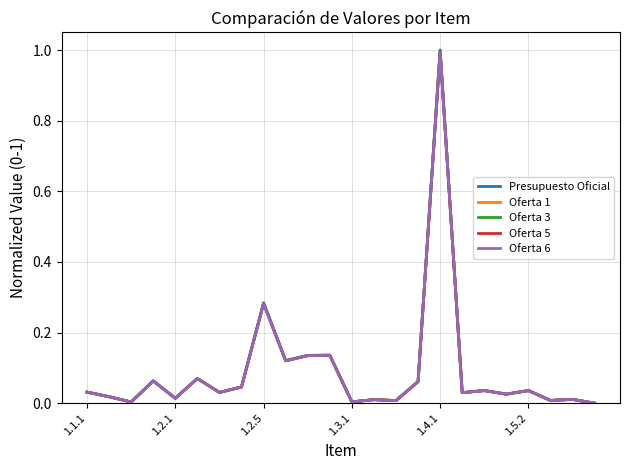

Does the chart have visible grid lines?

Yes